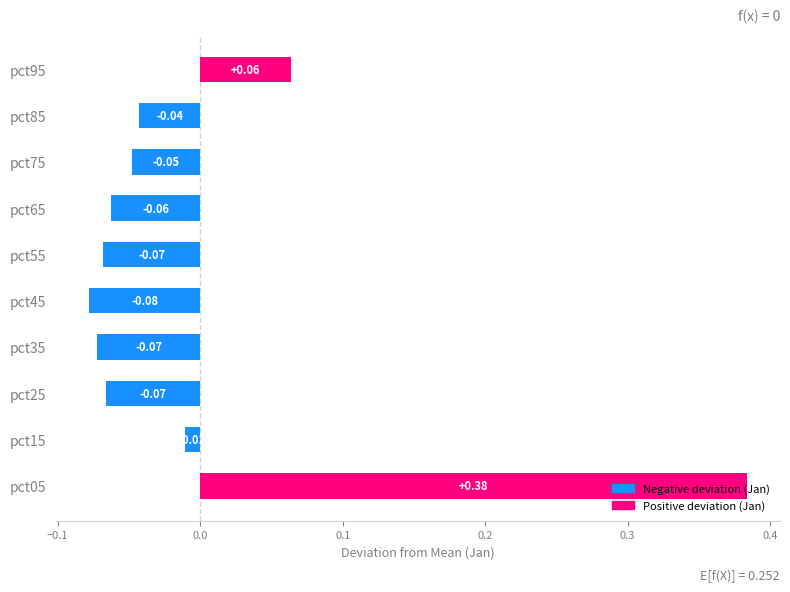

Which has a higher value, pct75 or pct45?

pct75